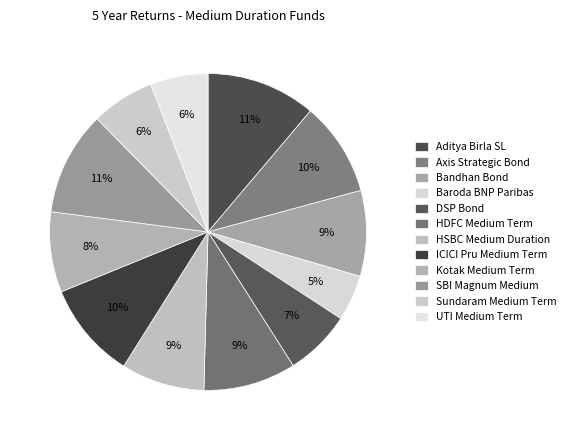

The Baroda BNP Paribas slice represents 5% of the pie. True or false?

True